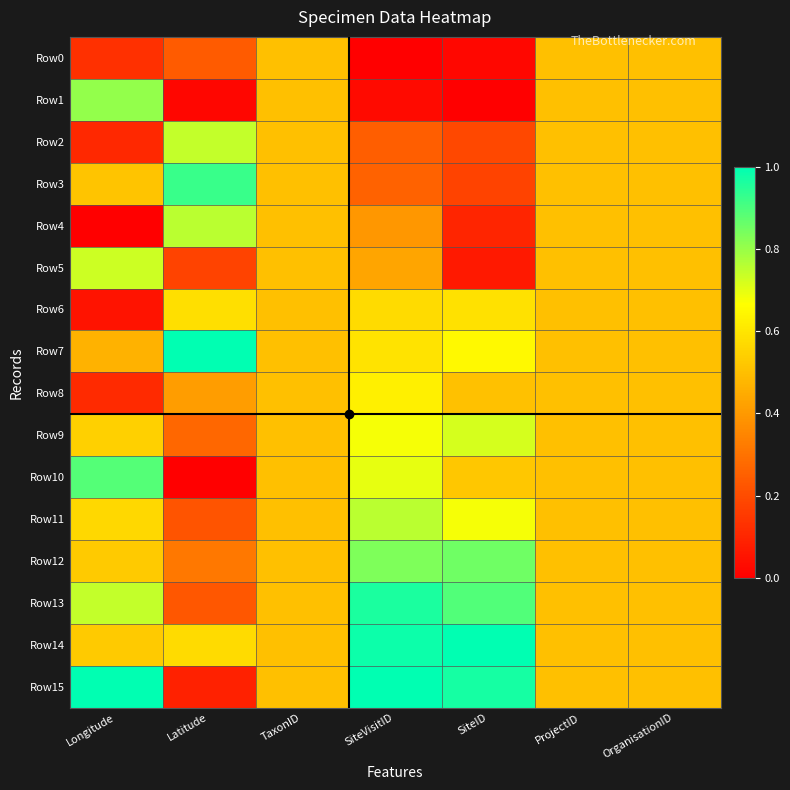

Reading left to right, what are all the values shown in this chart?

Row0: Longitude=0.1	Latitude=0.2	TaxonID=0.5	SiteVisitID=0.0	SiteID=0.0	ProjectID=0.5	OrganisationID=0.5
Row1: Longitude=0.8	Latitude=0.0	TaxonID=0.5	SiteVisitID=0.0	SiteID=0.0	ProjectID=0.5	OrganisationID=0.5
Row2: Longitude=0.1	Latitude=0.7	TaxonID=0.5	SiteVisitID=0.2	SiteID=0.2	ProjectID=0.5	OrganisationID=0.5
Row3: Longitude=0.5	Latitude=0.9	TaxonID=0.5	SiteVisitID=0.3	SiteID=0.2	ProjectID=0.5	OrganisationID=0.5
Row4: Longitude=0.0	Latitude=0.8	TaxonID=0.5	SiteVisitID=0.4	SiteID=0.1	ProjectID=0.5	OrganisationID=0.5
Row5: Longitude=0.7	Latitude=0.2	TaxonID=0.5	SiteVisitID=0.4	SiteID=0.1	ProjectID=0.5	OrganisationID=0.5
Row6: Longitude=0.1	Latitude=0.6	TaxonID=0.5	SiteVisitID=0.6	SiteID=0.6	ProjectID=0.5	OrganisationID=0.5
Row7: Longitude=0.5	Latitude=1.0	TaxonID=0.5	SiteVisitID=0.6	SiteID=0.7	ProjectID=0.5	OrganisationID=0.5
Row8: Longitude=0.1	Latitude=0.4	TaxonID=0.5	SiteVisitID=0.6	SiteID=0.5	ProjectID=0.5	OrganisationID=0.5
Row9: Longitude=0.5	Latitude=0.3	TaxonID=0.5	SiteVisitID=0.7	SiteID=0.7	ProjectID=0.5	OrganisationID=0.5
Row10: Longitude=0.9	Latitude=0.0	TaxonID=0.5	SiteVisitID=0.7	SiteID=0.5	ProjectID=0.5	OrganisationID=0.5
Row11: Longitude=0.6	Latitude=0.2	TaxonID=0.5	SiteVisitID=0.8	SiteID=0.7	ProjectID=0.5	OrganisationID=0.5
Row12: Longitude=0.5	Latitude=0.3	TaxonID=0.5	SiteVisitID=0.8	SiteID=0.9	ProjectID=0.5	OrganisationID=0.5
Row13: Longitude=0.7	Latitude=0.2	TaxonID=0.5	SiteVisitID=1.0	SiteID=0.9	ProjectID=0.5	OrganisationID=0.5
Row14: Longitude=0.5	Latitude=0.6	TaxonID=0.5	SiteVisitID=1.0	SiteID=1.0	ProjectID=0.5	OrganisationID=0.5
Row15: Longitude=1.0	Latitude=0.1	TaxonID=0.5	SiteVisitID=1.0	SiteID=1.0	ProjectID=0.5	OrganisationID=0.5